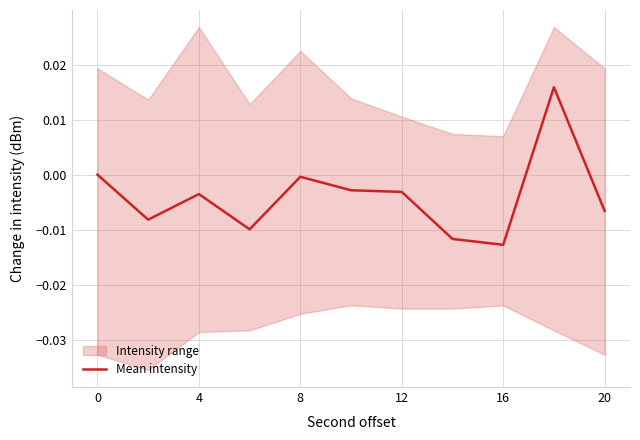

How many values are above zero?

1